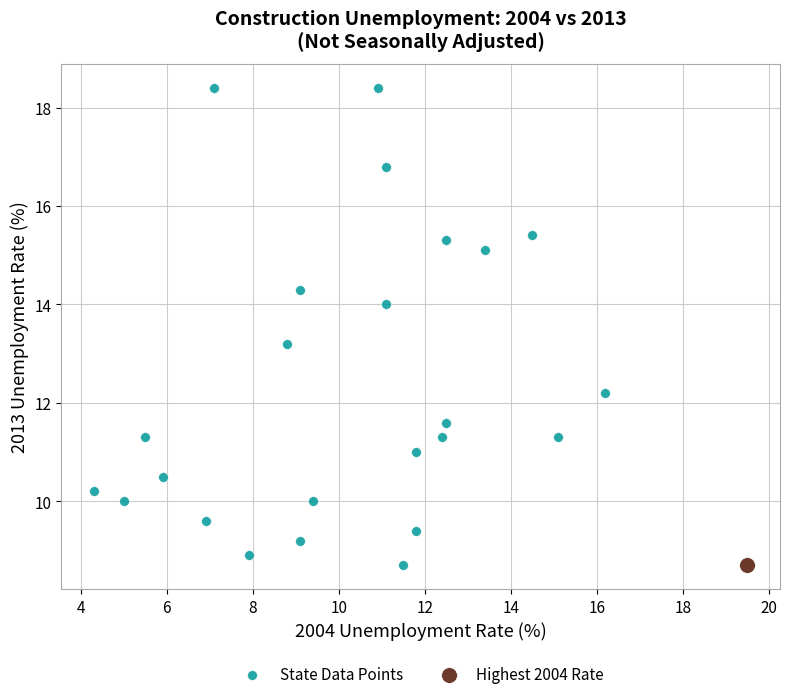

What are all the series names shown in the legend?

State Data Points, Highest 2004 Rate